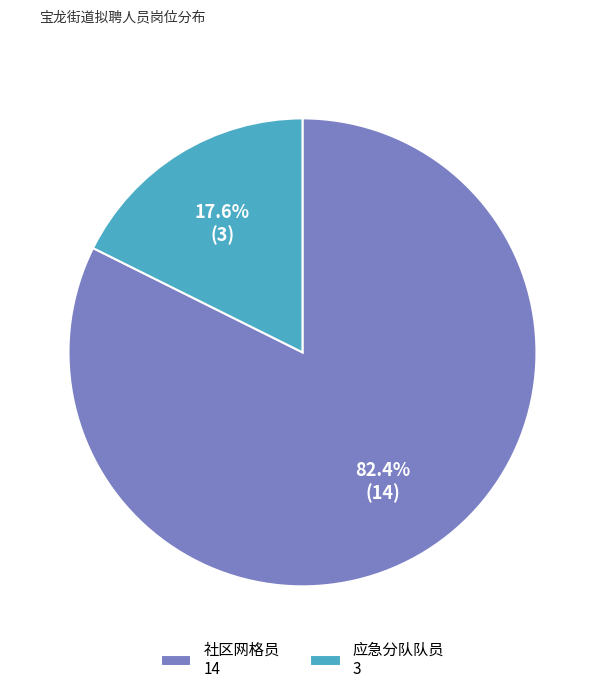

Does 应急分队队员 represent more than half of the total?

No